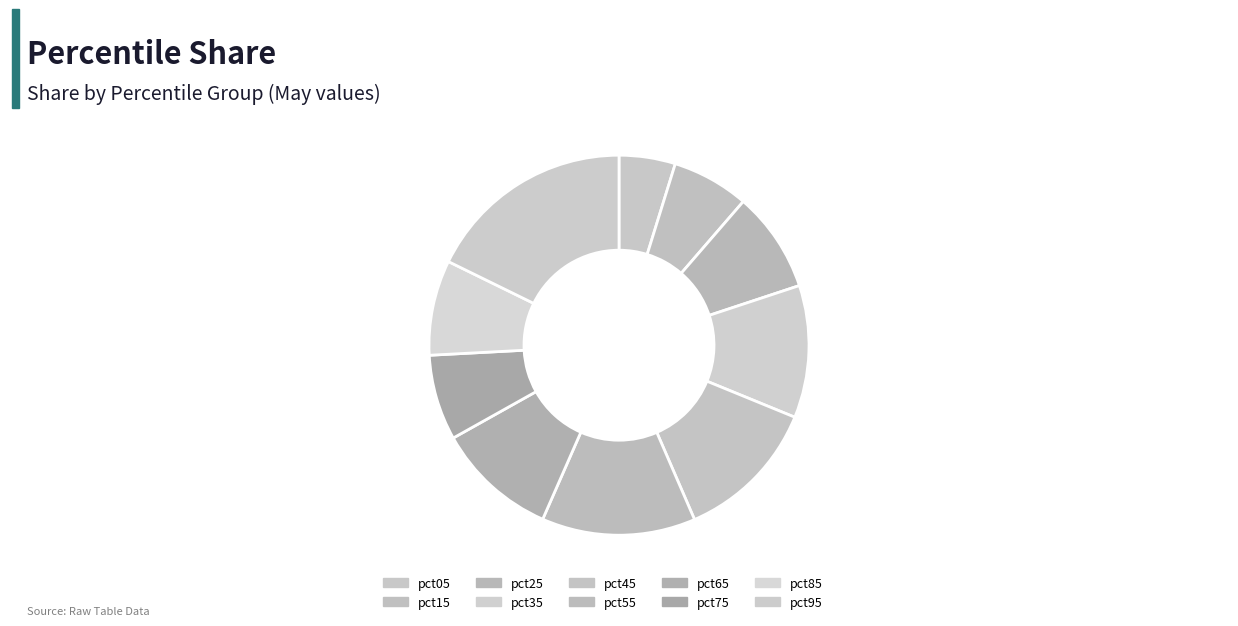

Rank the categories by value from lowest to highest.

pct05, pct15, pct75, pct85, pct25, pct65, pct35, pct45, pct55, pct95